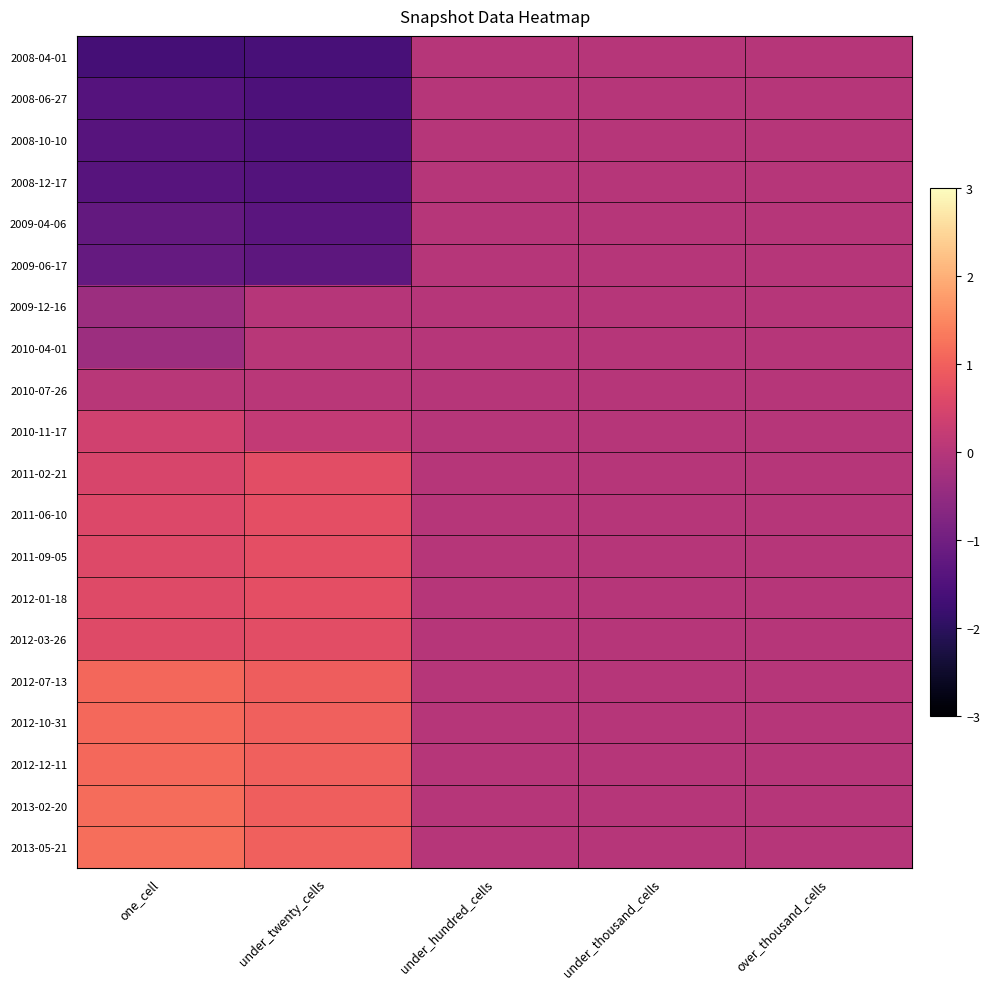

What is the difference between the highest and lowest values at under_twenty_cells?

2.6